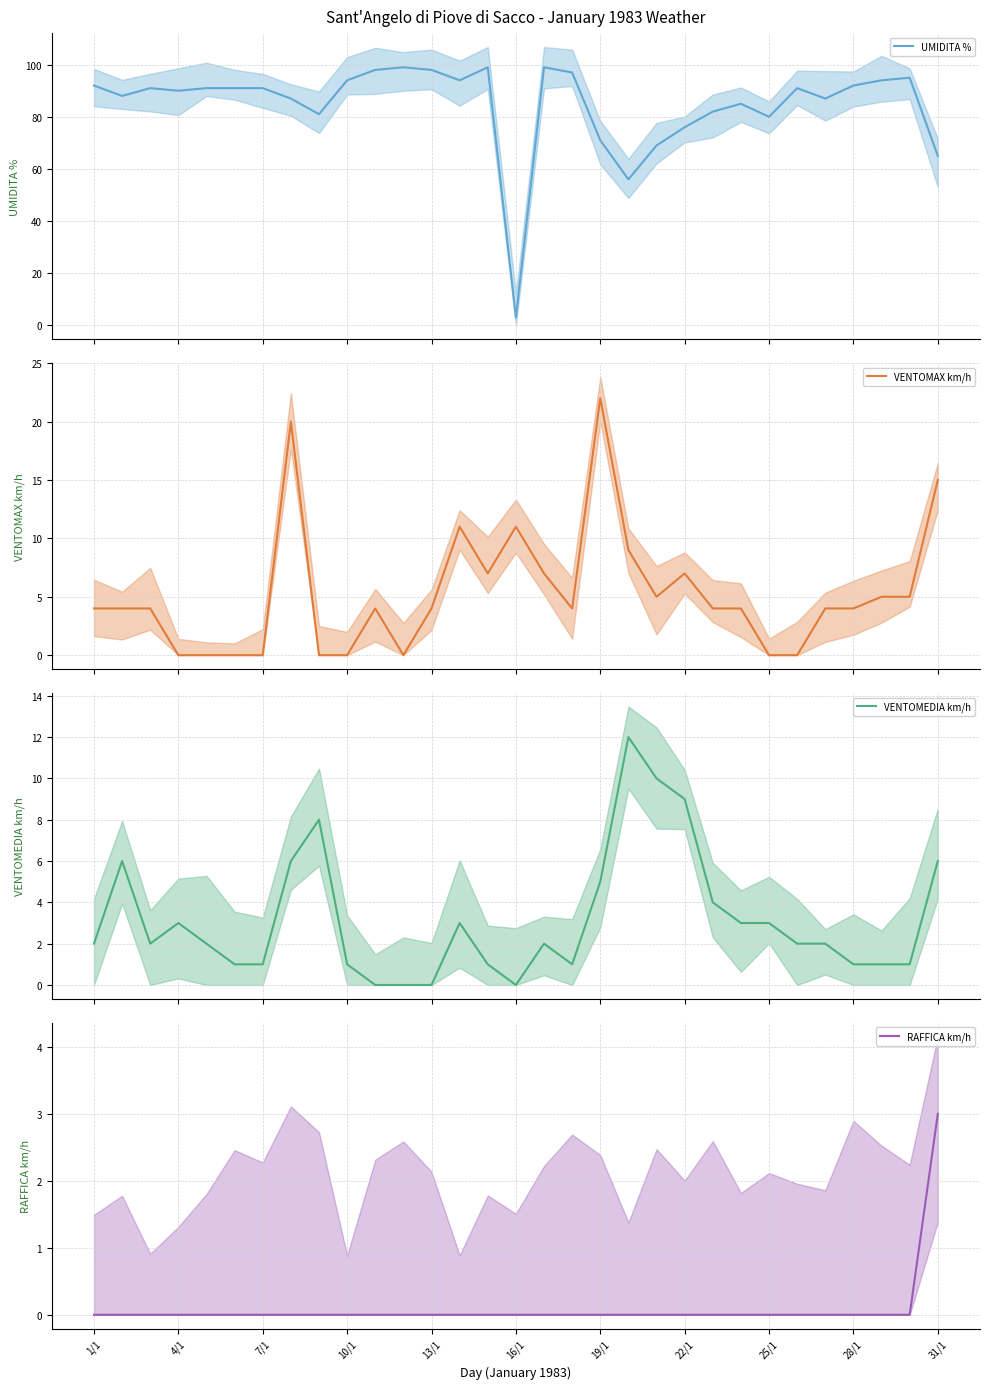

What is the difference between the maximum and second lowest values in the VENTOMAX km/h series?

22